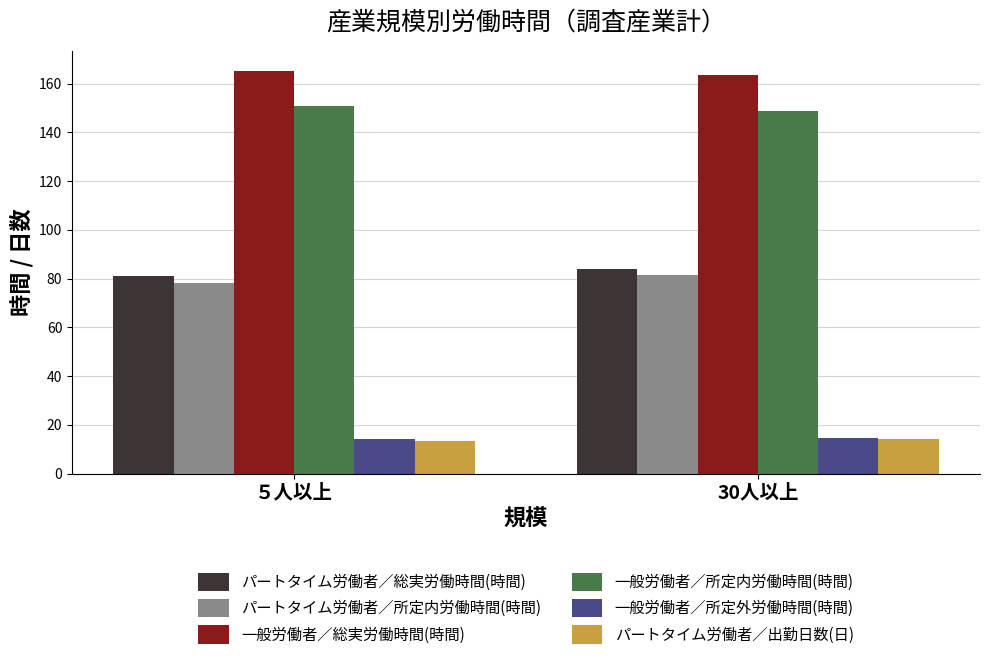

Which series has the largest total across all categories?

一般労働者／総実労働時間(時間)